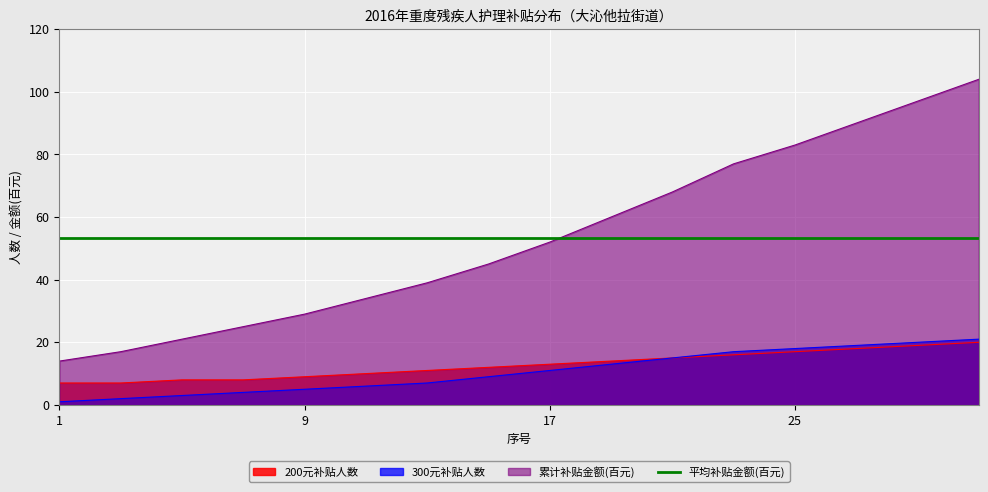

Which series changed the most between 5 and 23?

累计补贴金额(百元)